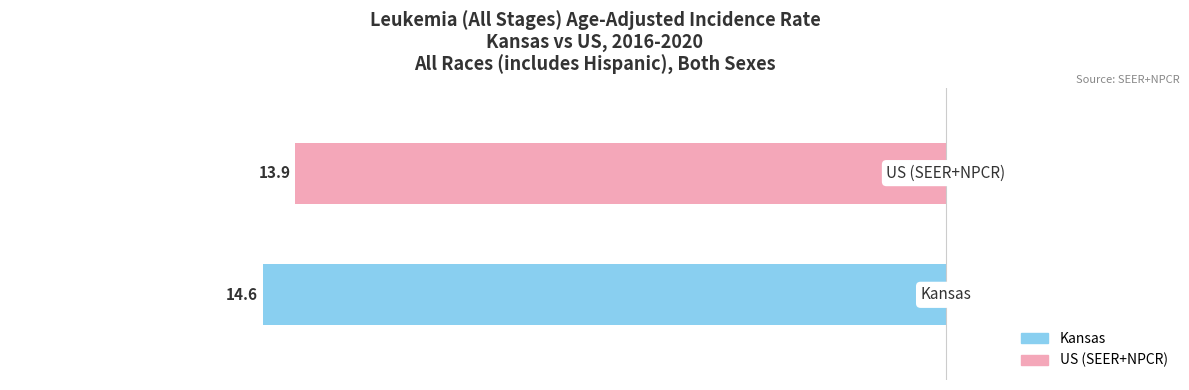

What are all the series names shown in the legend?

Kansas, US (SEER+NPCR)